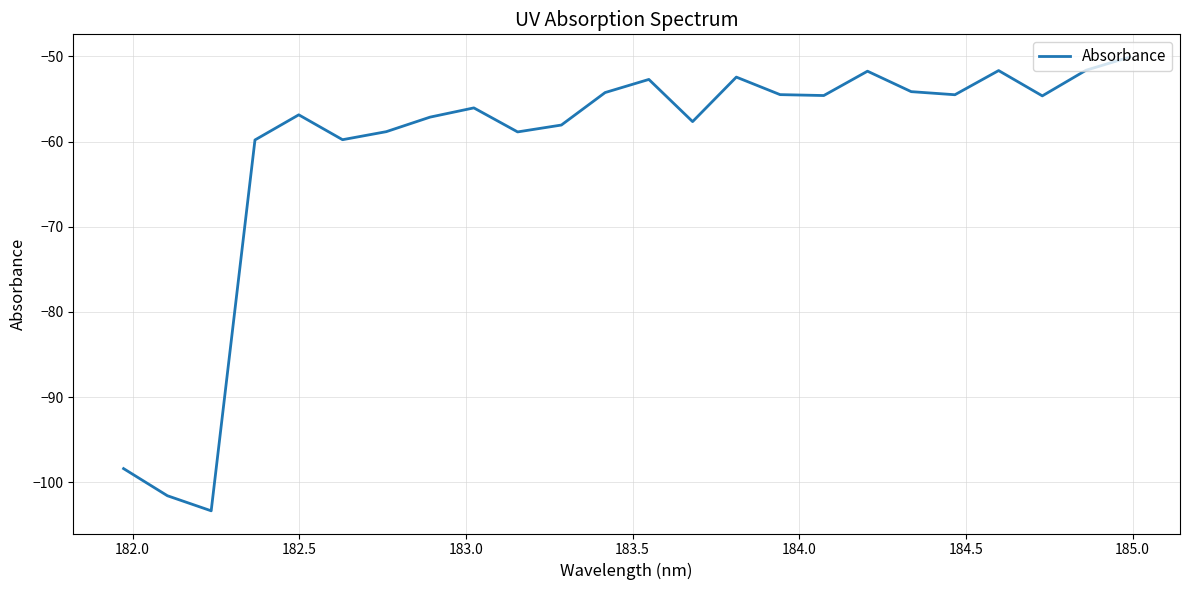

What is the smallest value displayed?

-103.3